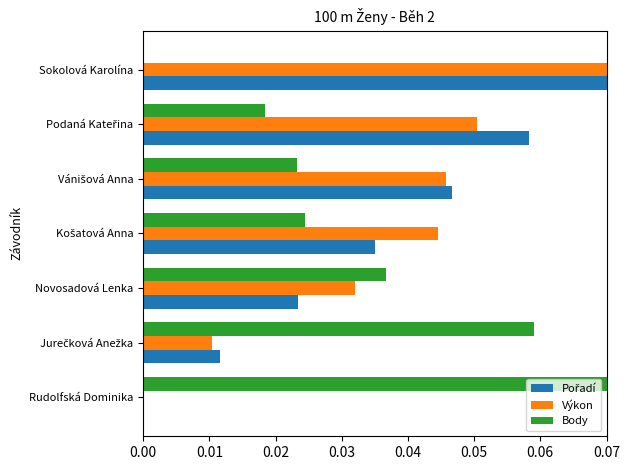

What is the sum of all Výkon values?

0.3